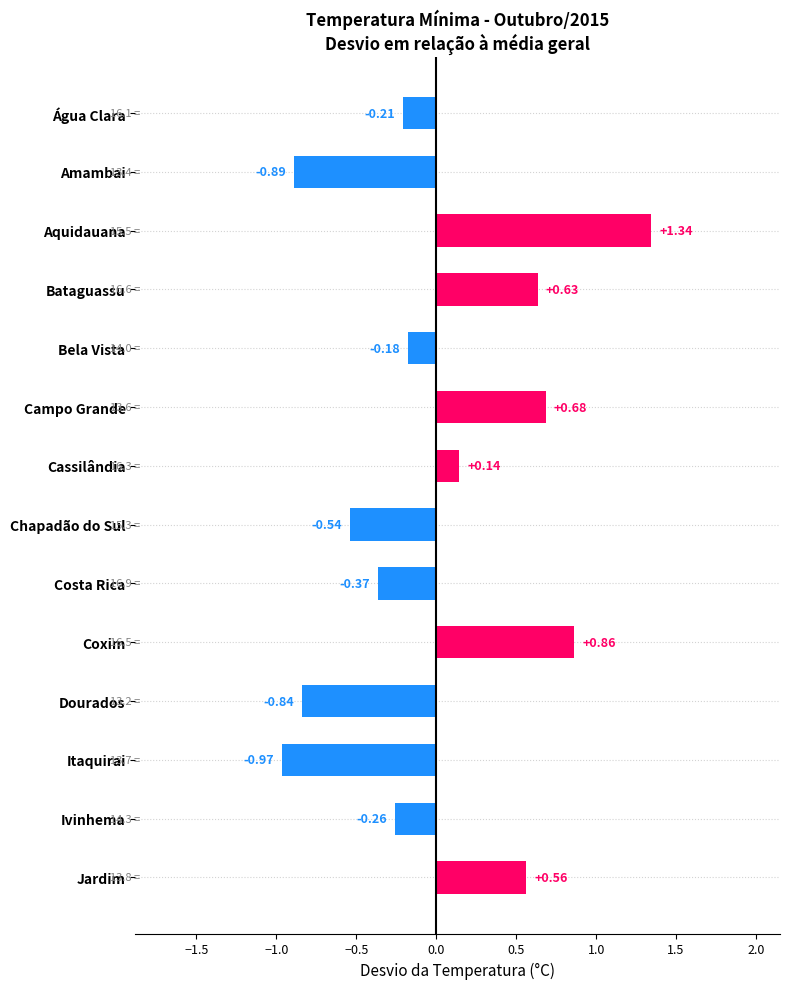

List the labels in order of value, largest first.

Aquidauana, Coxim, Campo Grande, Bataguassu, Jardim, Cassilândia, Bela Vista, Água Clara, Ivinhema, Costa Rica, Chapadão do Sul, Dourados, Amambai, Itaquirai